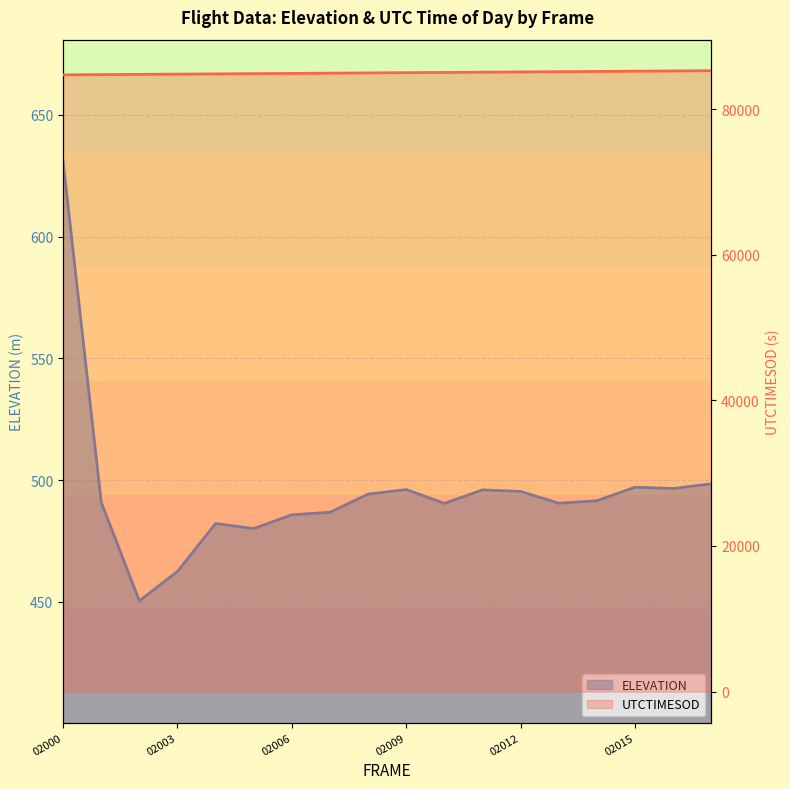

How many interior local valleys does the ELEVATION series have?

5